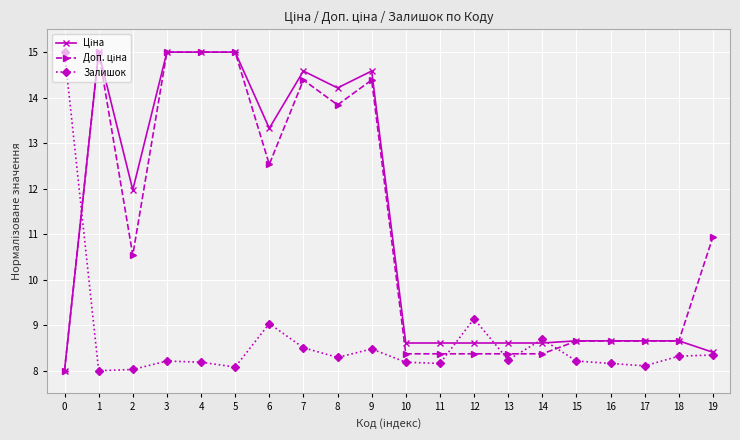

How many lines are shown in the chart?

3